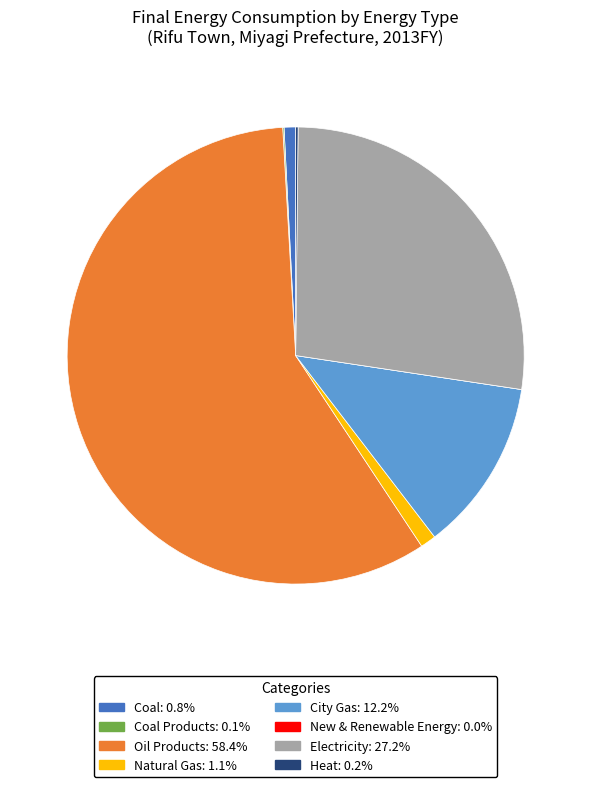

Is there any slice that represents more than half of the pie?

Yes